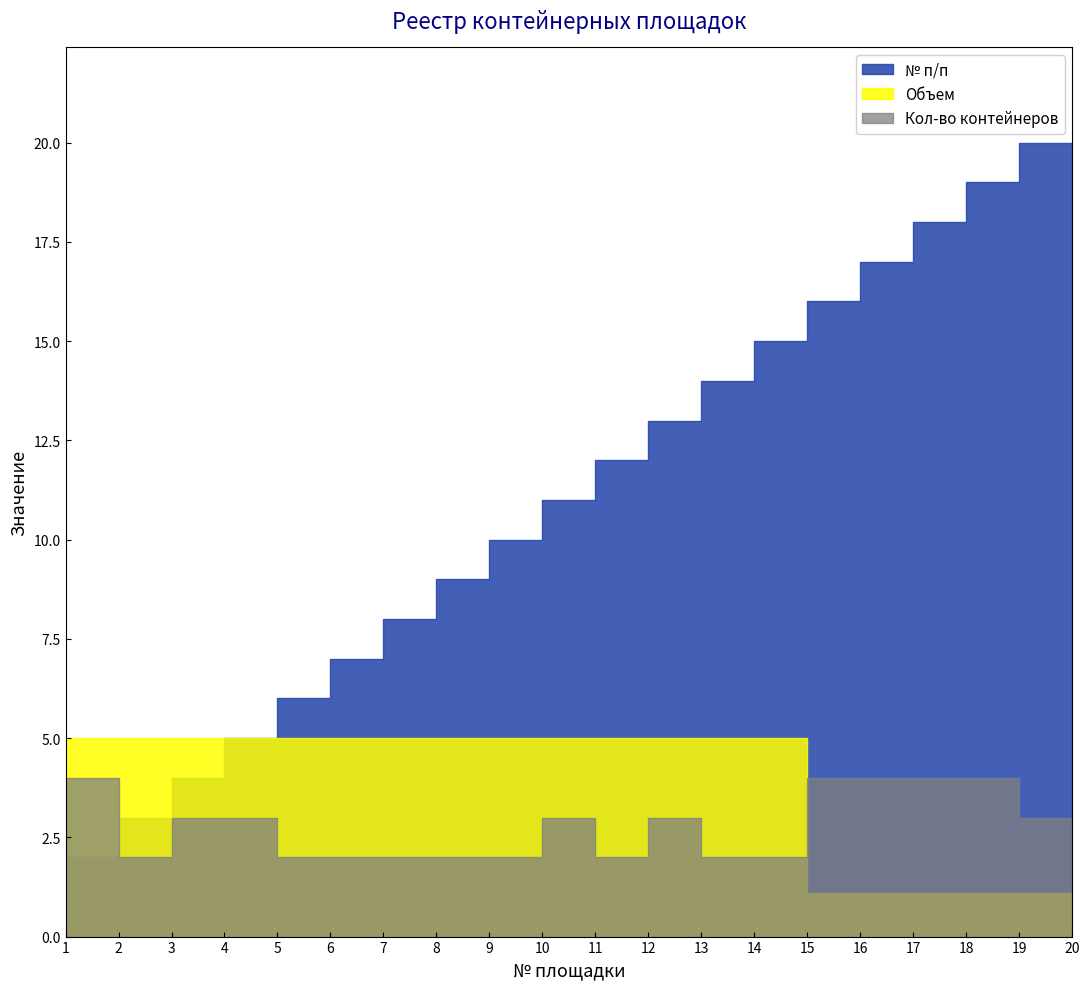

What is the difference between the maximum and second lowest values in the Кол-во контейнеров series?

2.0